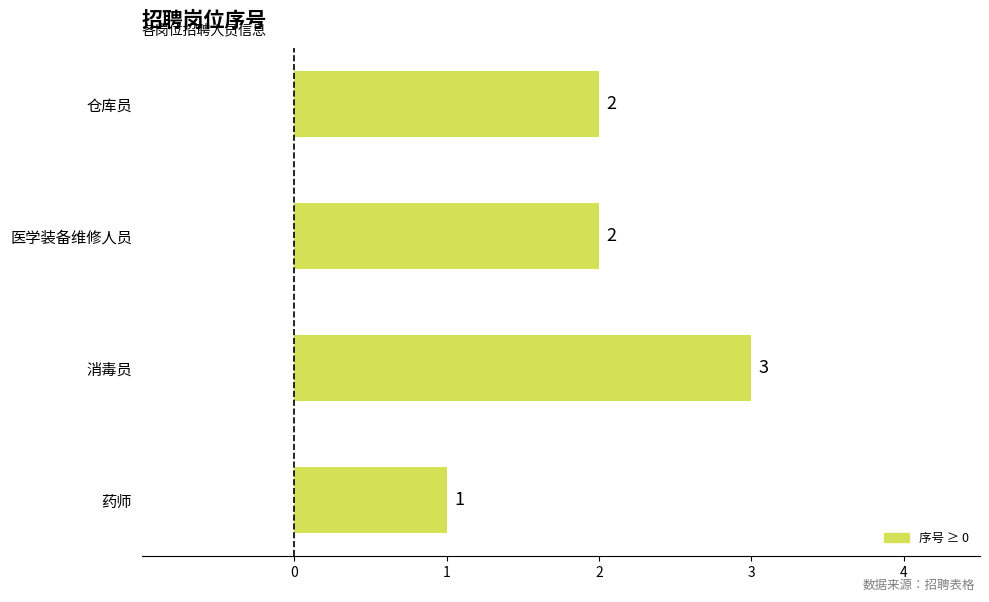

What is the sum of the values at 药师 and 仓库员?

3